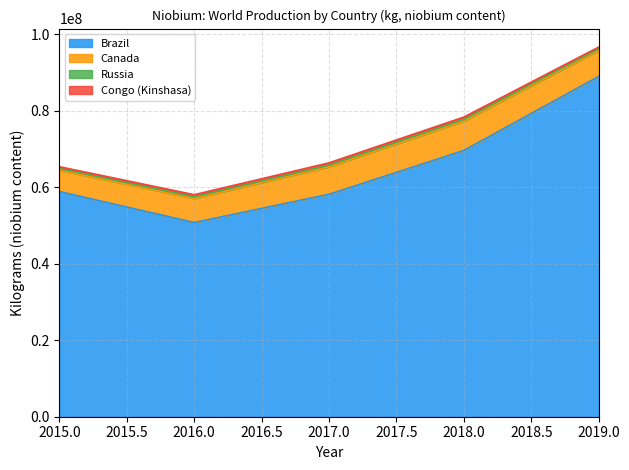

What is the average value of the Canada series?

6720000